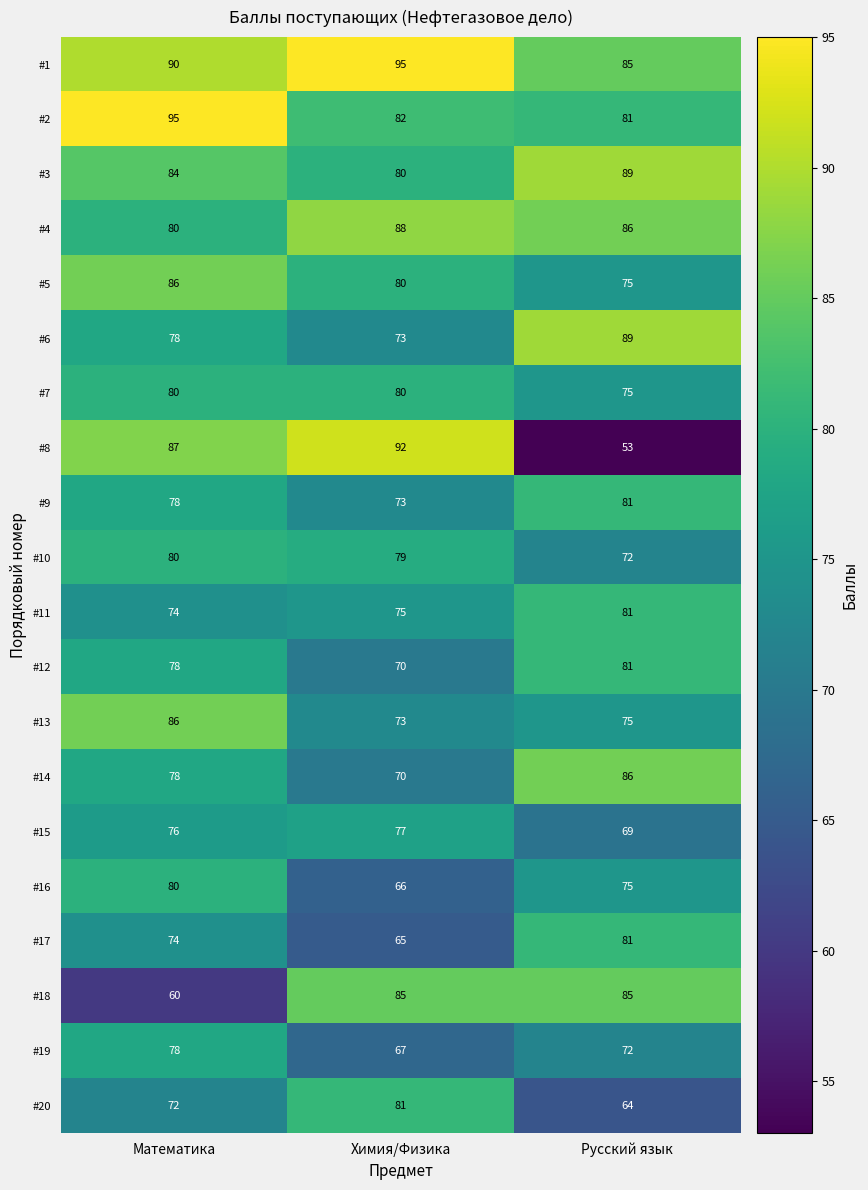

The #1 series shows 124 at Химия/Физика. True or false?

False